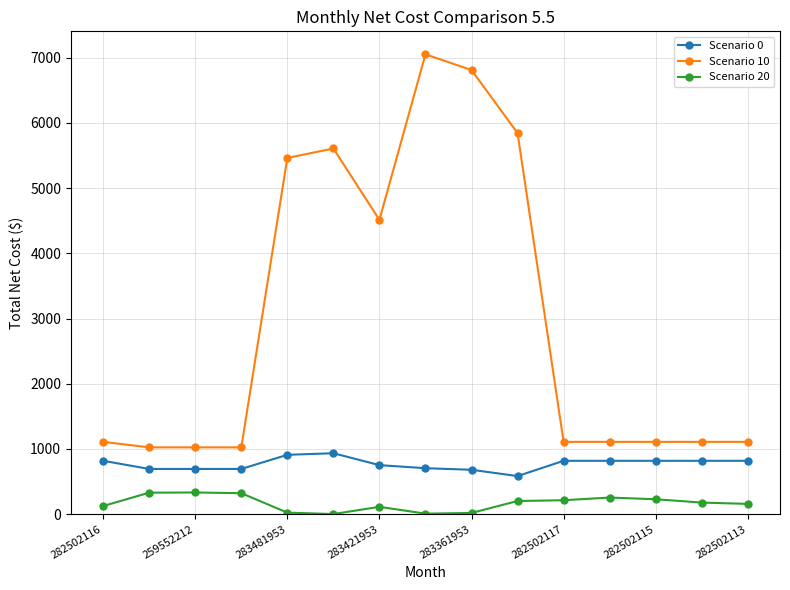

True or false: Scenario 10 and Scenario 20 intersect in this chart.

False